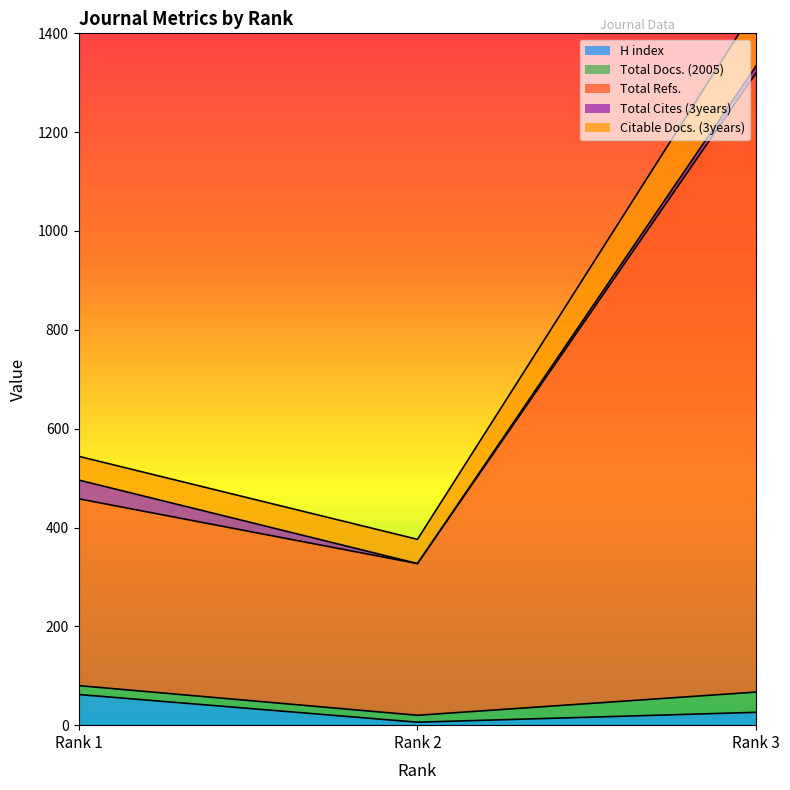

At which label does H index reach its peak?

Rank 1